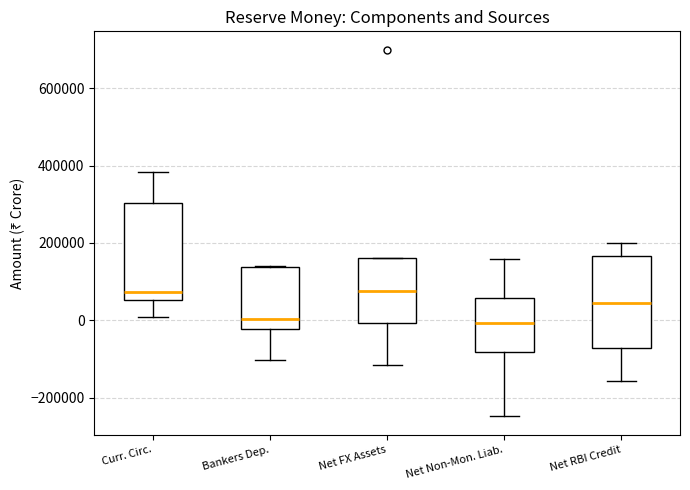

Where does the median line of the box for Net RBI Credit sit on the y-axis? The values are not printed on the chart, so give them approximately, as read against the axis.

40000